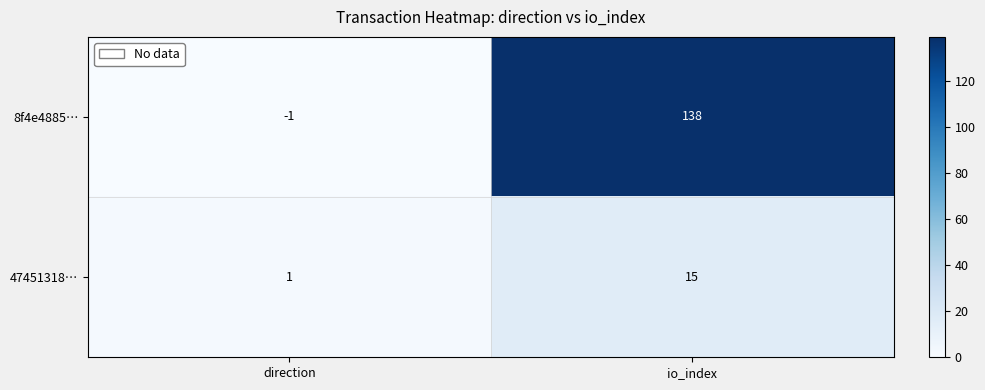

At which category is the sum across all series the highest?

io_index